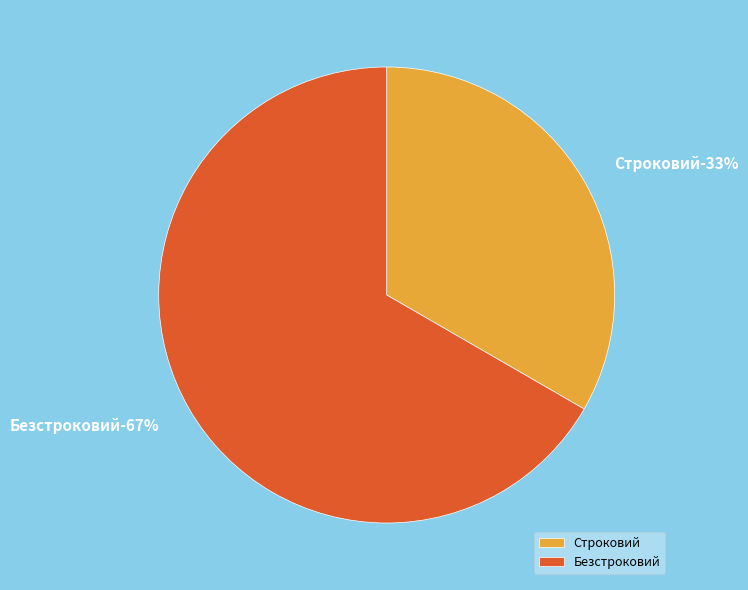

Which slice is the largest?

Безстроковий